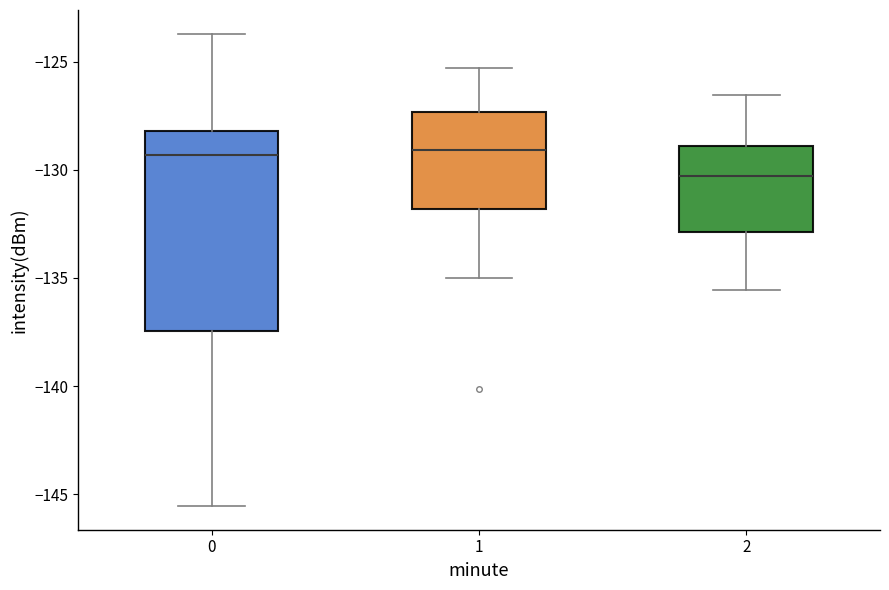

Reading left to right, transcribe this box plot: for each box, give where its median line is, the range the box spans, and where its two whiskers end, as read against the y-axis. The values are not printed on the chart, so give them approximately, as read against the axis.

0: median -129.5, box -137.5 to -128.0, whiskers -145.5 to -123.5
1: median -129.0, box -132.0 to -127.5, whiskers -135.0 to -125.5
2: median -130.5, box -133.0 to -129.0, whiskers -135.5 to -126.5